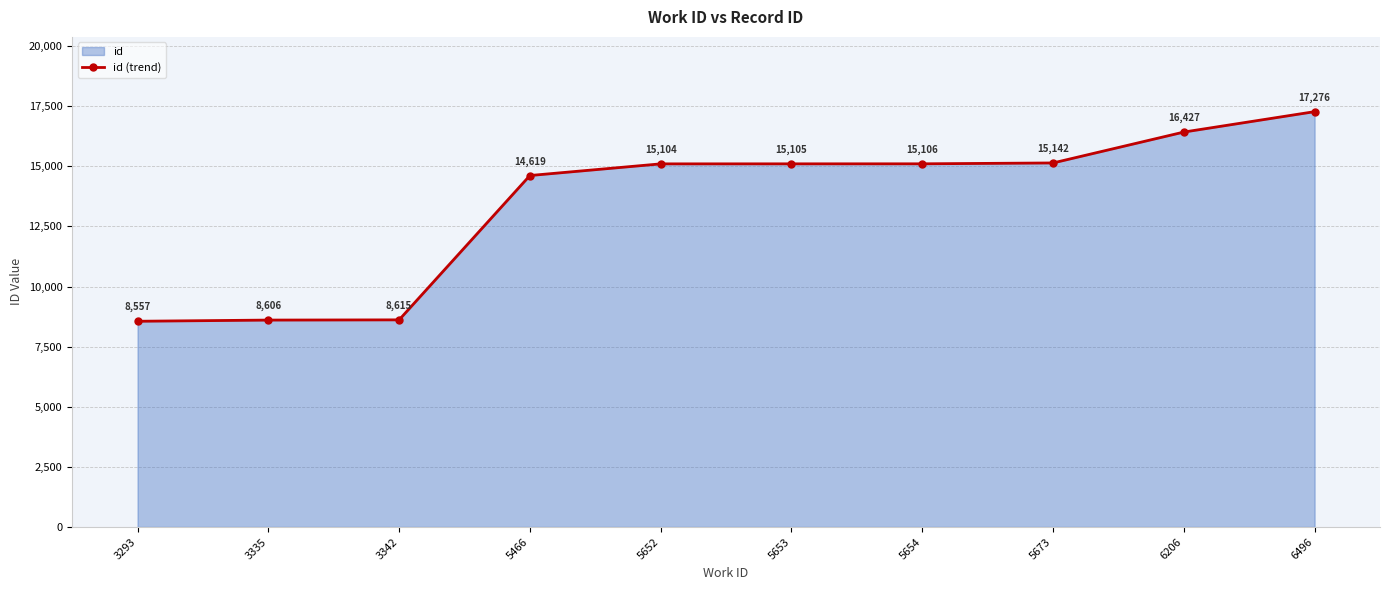

Count the number of categories in the chart.

10